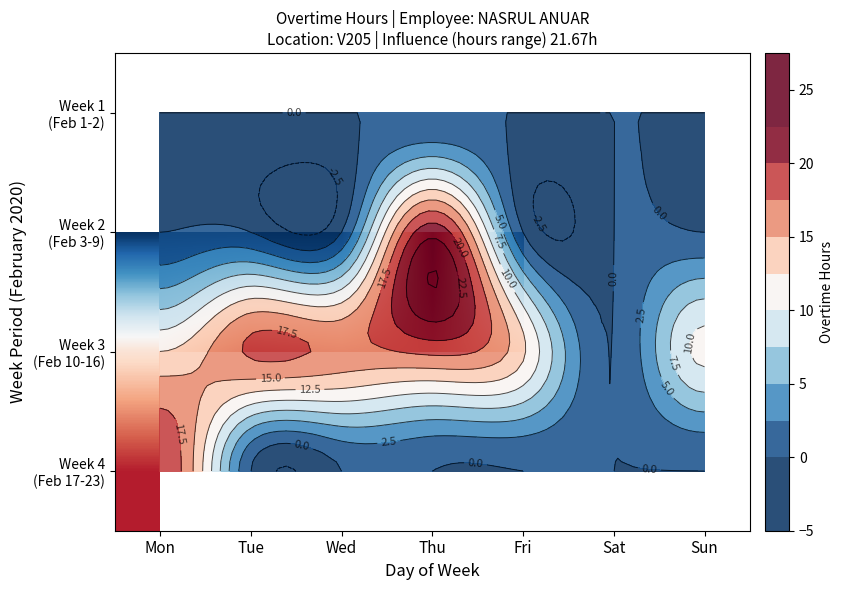

The value of Week 3 (Feb 10-16) at Thu is 18.2. True or false?

True